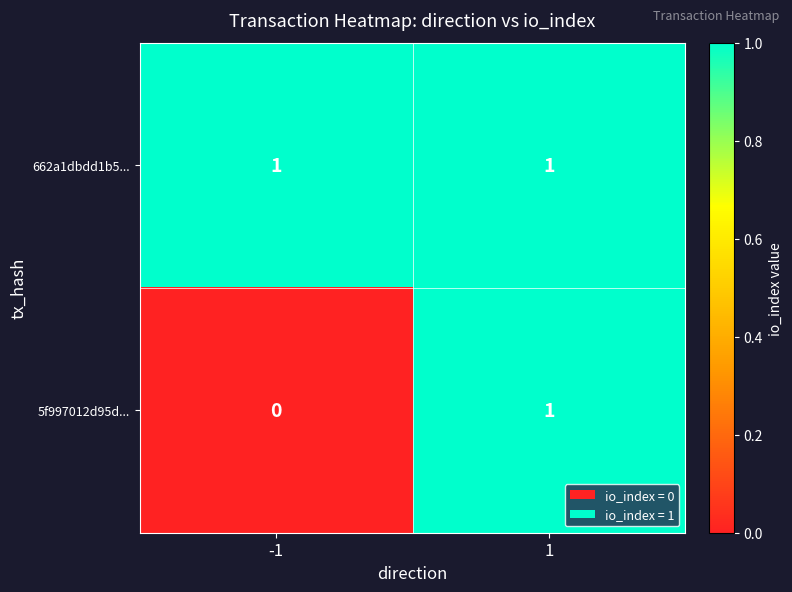

At which category is the sum across all series the highest?

1